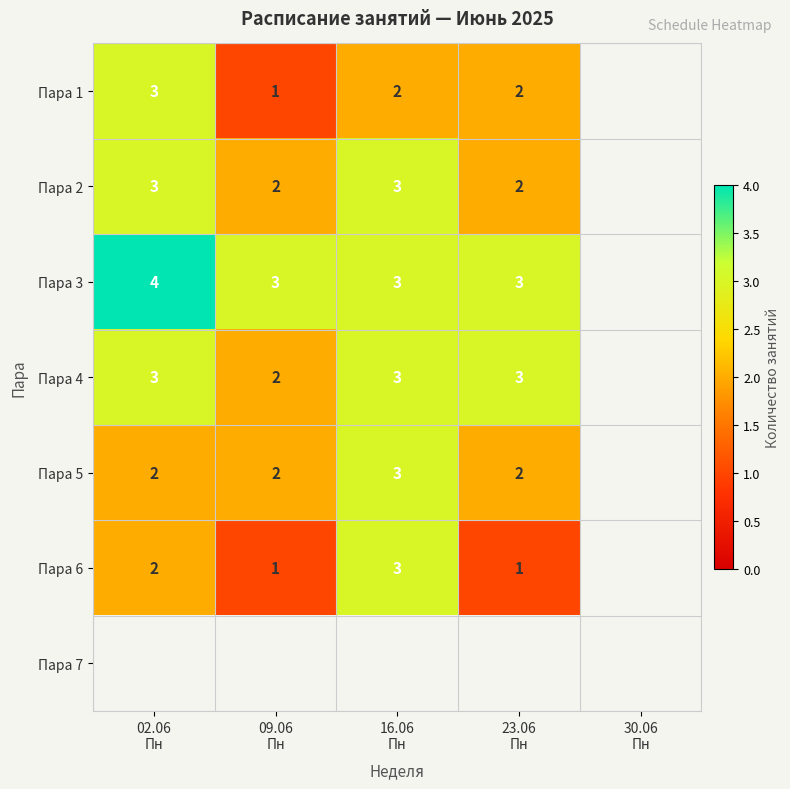

What is the difference between the highest and lowest values at 16.06
Пн?

1.0